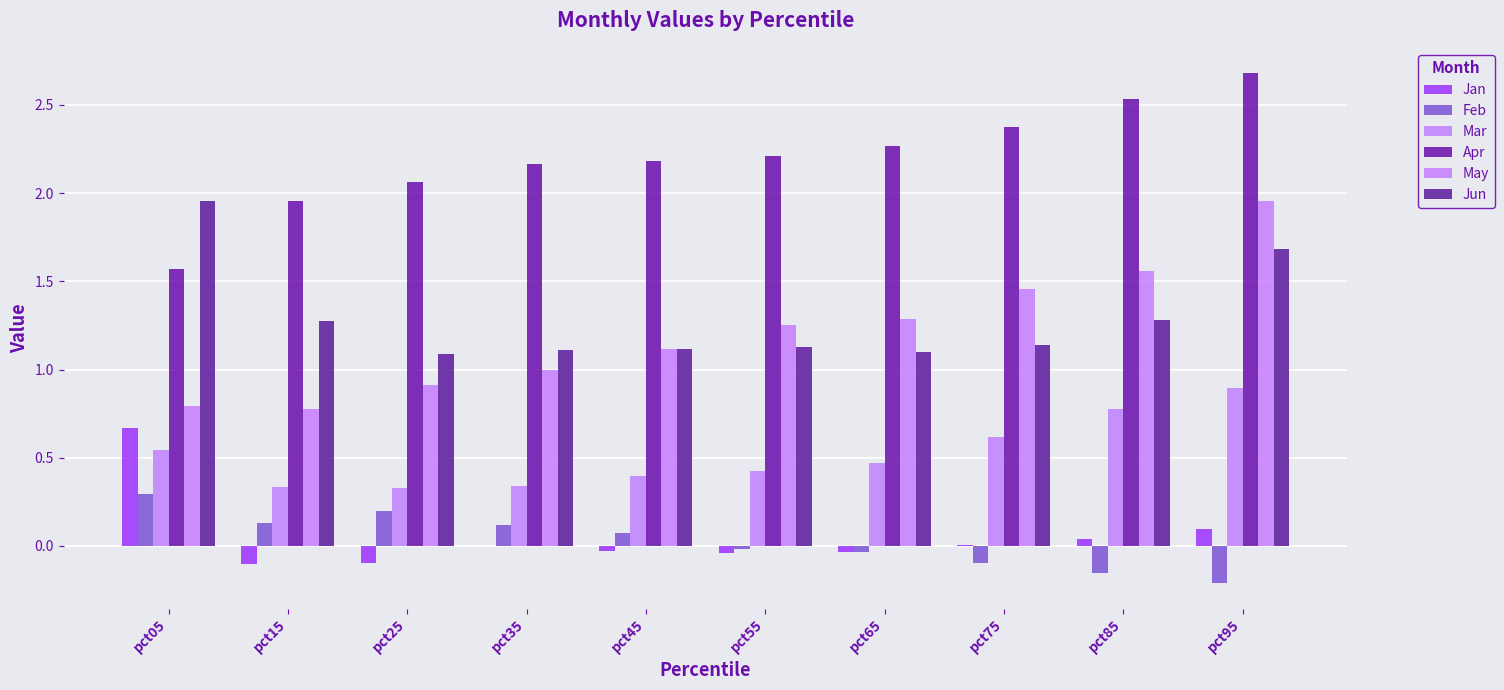

What is the highest value of the Mar series?

0.9